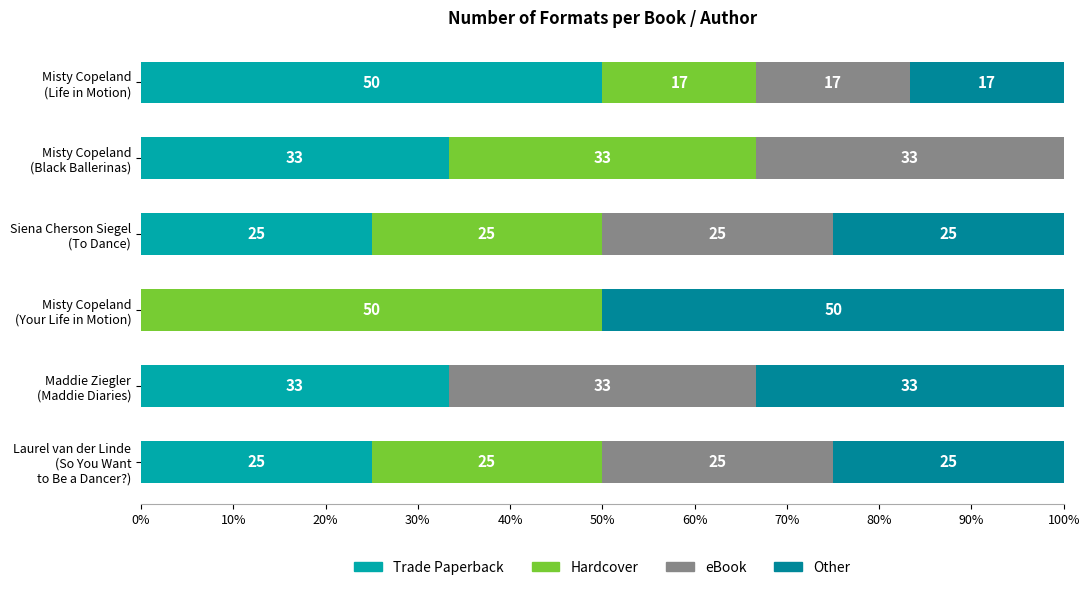

What is the sum of all Hardcover values?

150.0